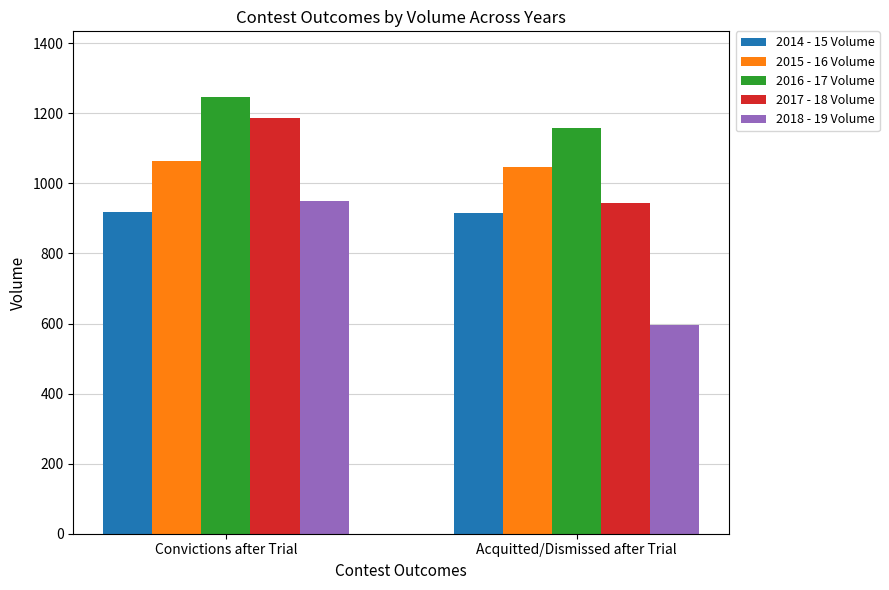

At how many categories does at least one series exceed 1235?

1